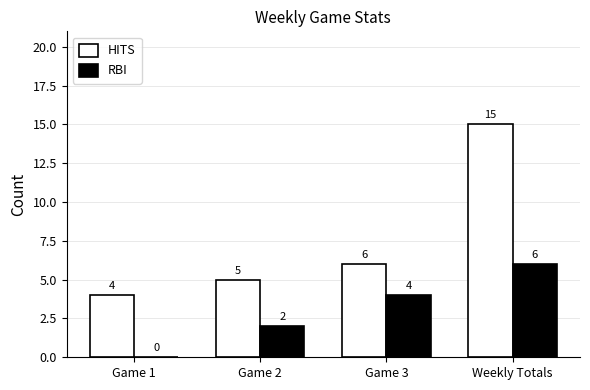

Is it true that RBI equals 3 at Game 2?

False